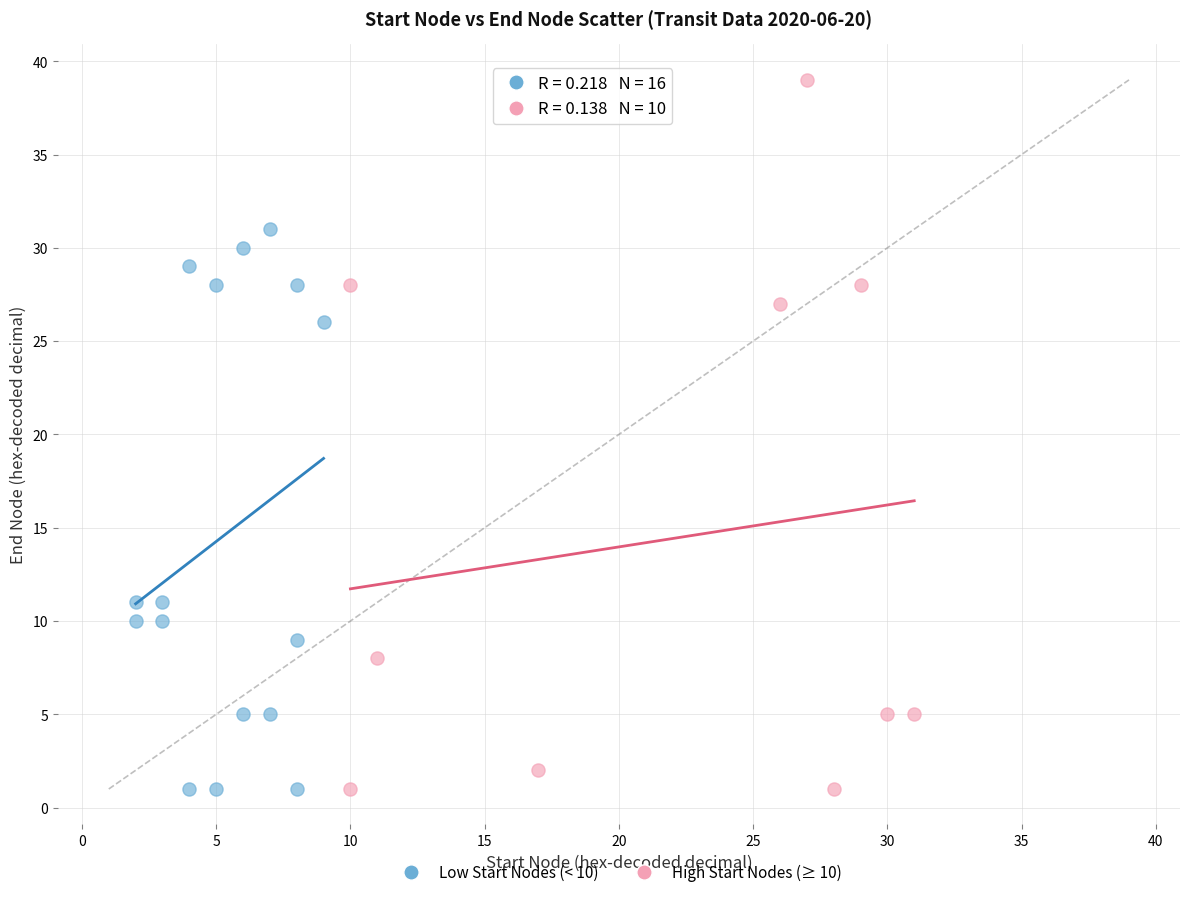

Which series reaches the maximum Y coordinate?

High Start Nodes (≥ 10)